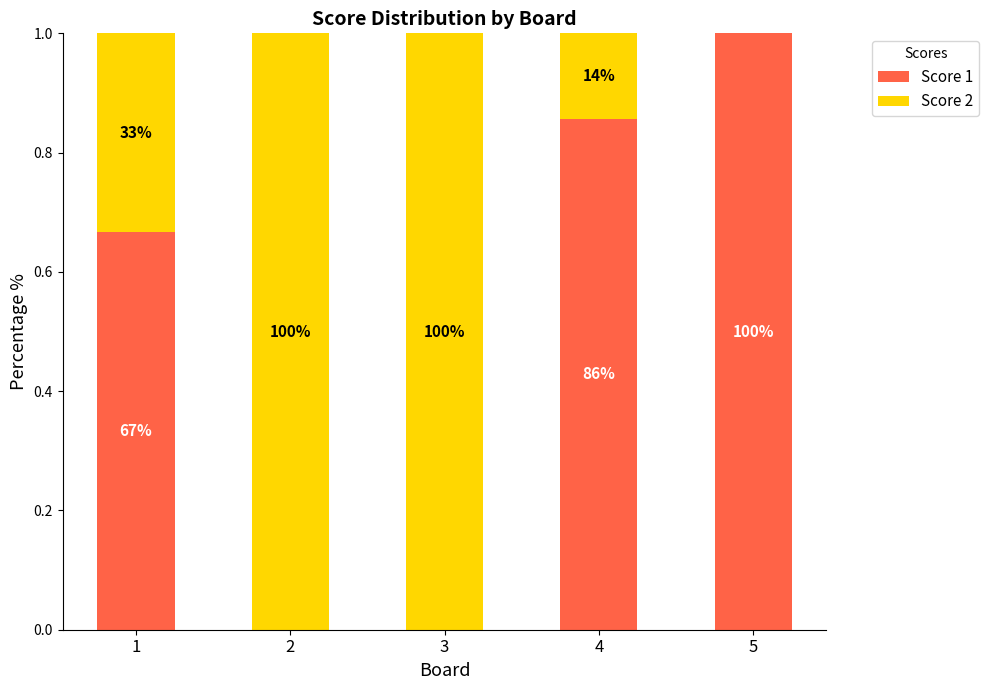

At 2, list the series in order from largest to smallest.

Score 2, Score 1